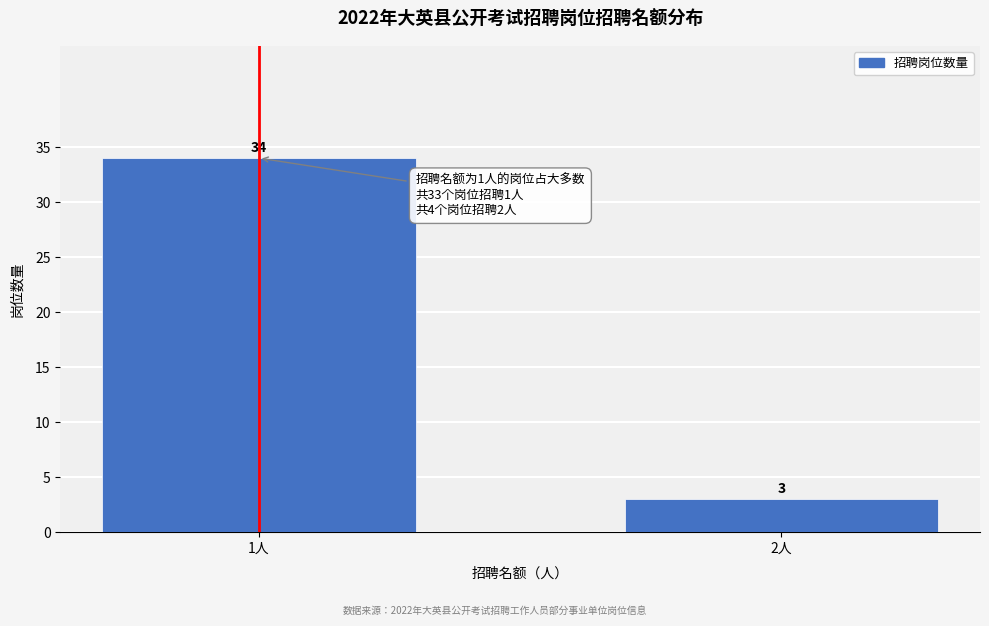

Reading left to right, transcribe all the data shown in this chart.

34	3